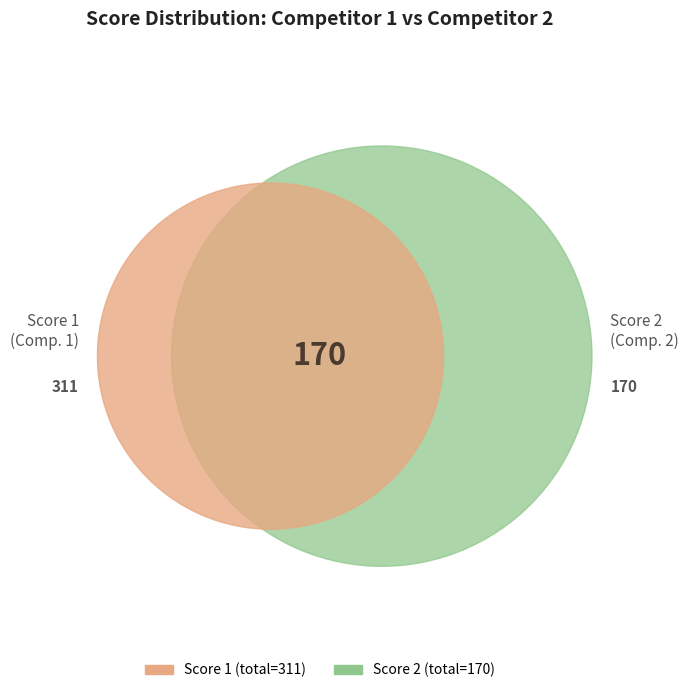

Which category has the biggest portion of the pie?

1